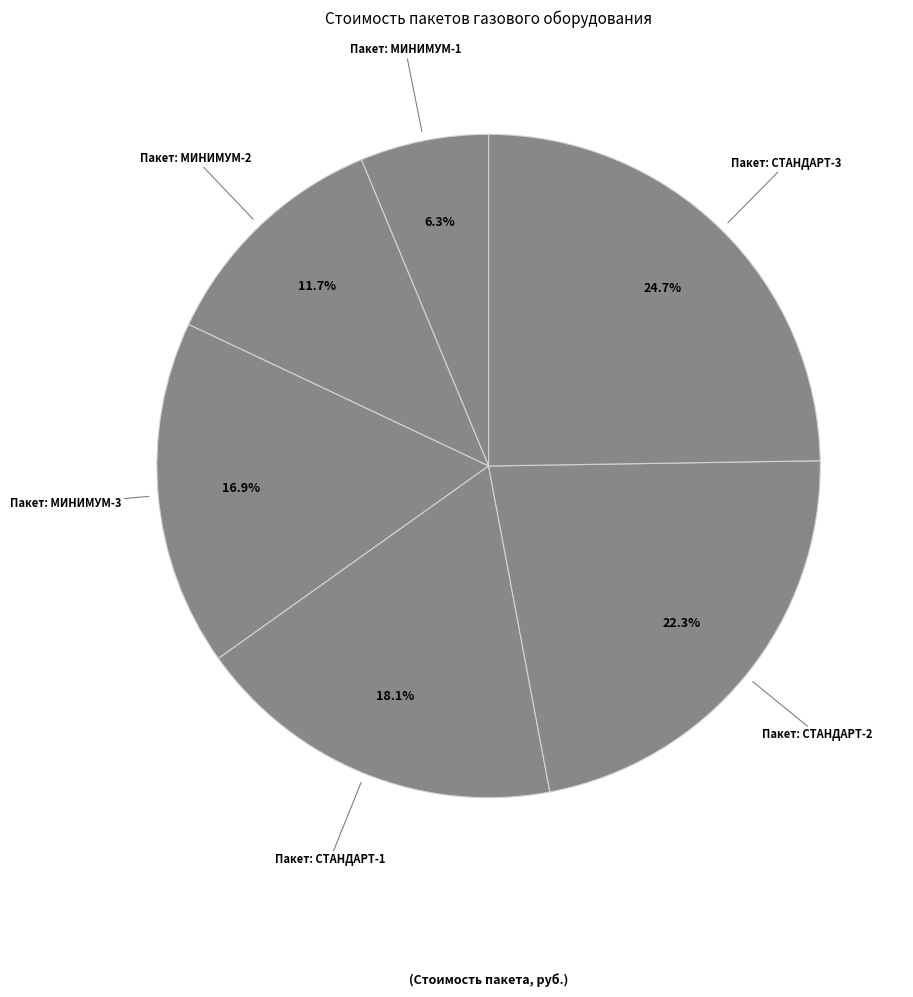

Which has a higher value, Пакет: МИНИМУМ-1 or Пакет: СТАНДАРТ-1?

Пакет: СТАНДАРТ-1